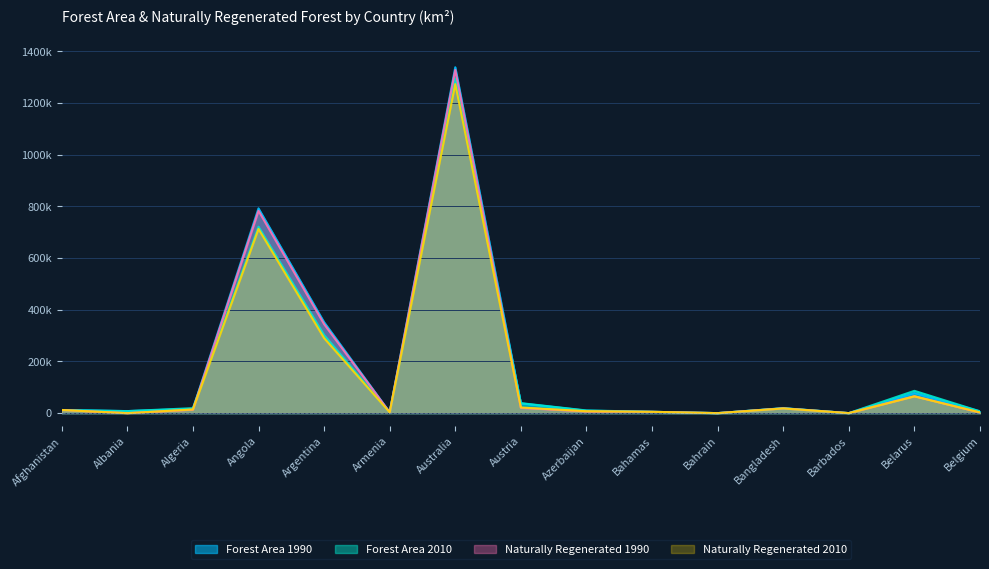

Where does the Naturally Regenerated 1990 series first go above 12080?

Algeria